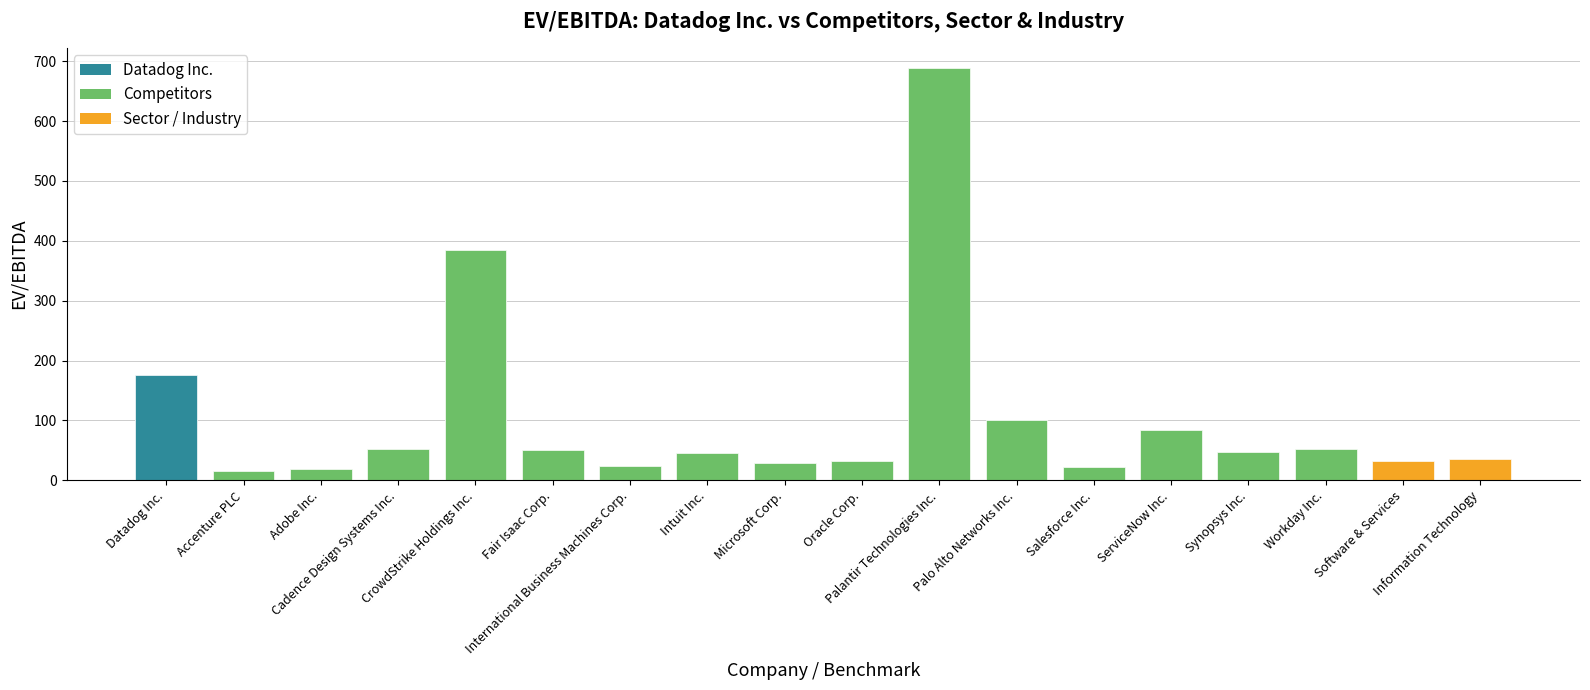

What is the smallest value displayed?

15.4